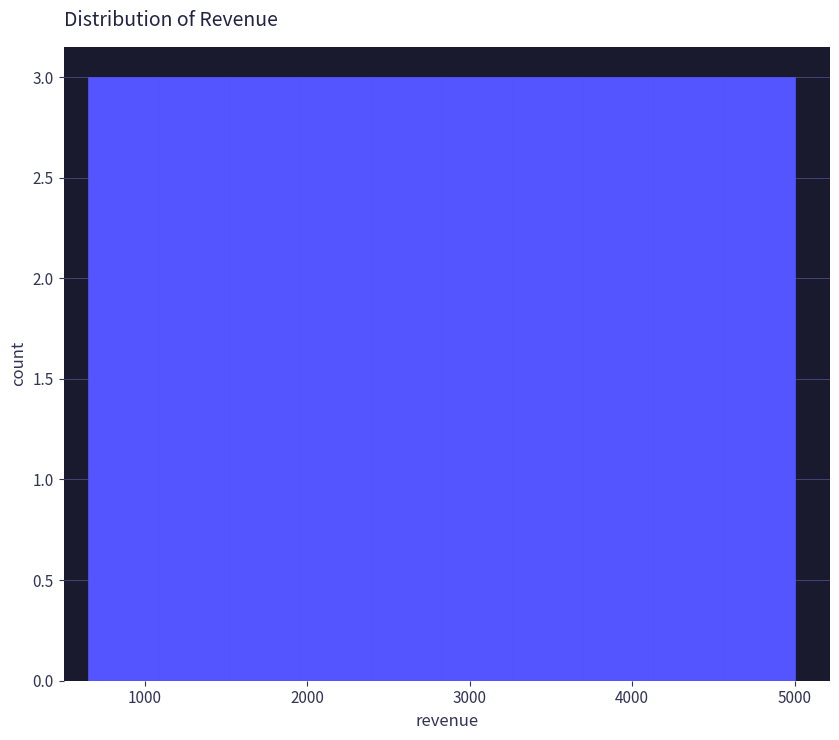

Reading left to right, transcribe this chart: for each bar, give the range it covers on the x-axis and its height. Neither the bar edges nor the heights are printed on the chart, so give them approximately, as read against the axes.

700 to 1100: 3
1100 to 1500: 3
1500 to 2000: 3
2000 to 2400: 3
2400 to 2800: 3
2800 to 3300: 3
3300 to 3700: 3
3700 to 4100: 3
4100 to 4600: 3
4600 to 5000: 3